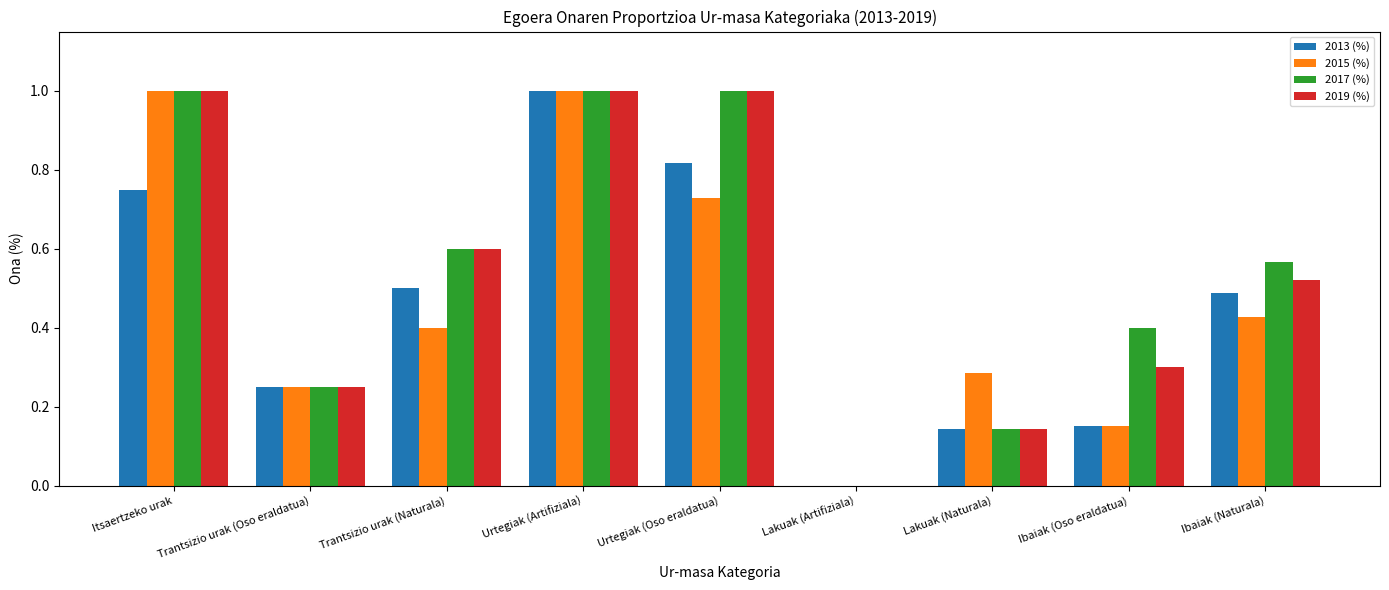

What is the sum of all 2019 (%) values?

4.8